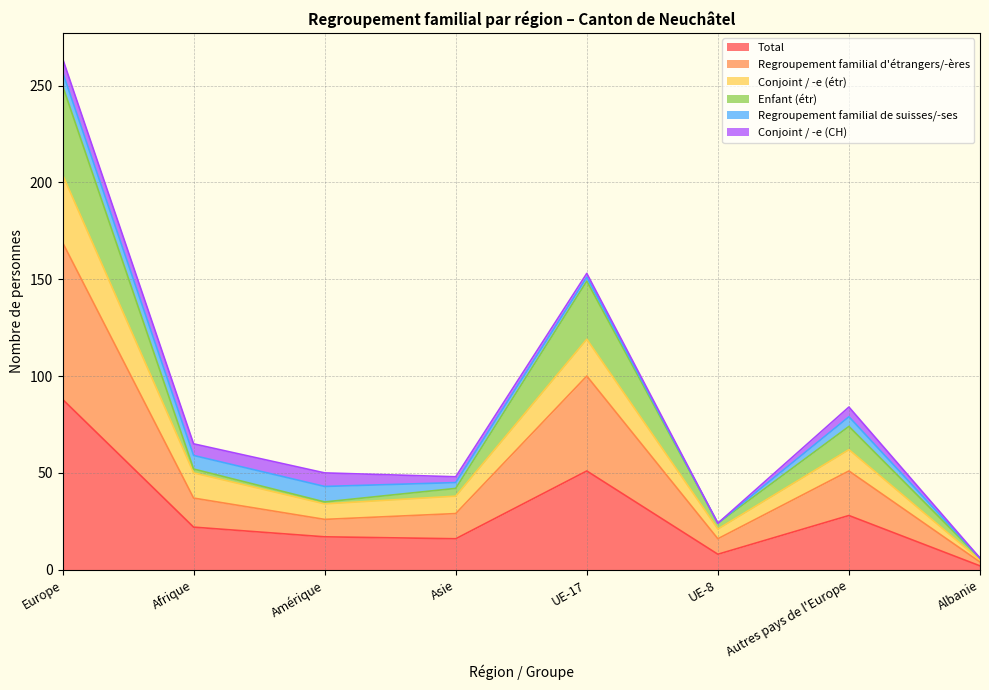

At which label does Total reach its peak?

Europe